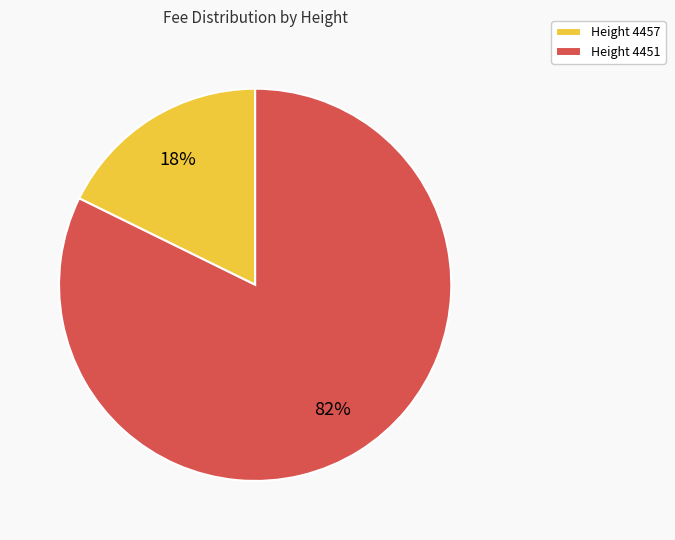

What is the largest slice in the pie chart?

Height 4451